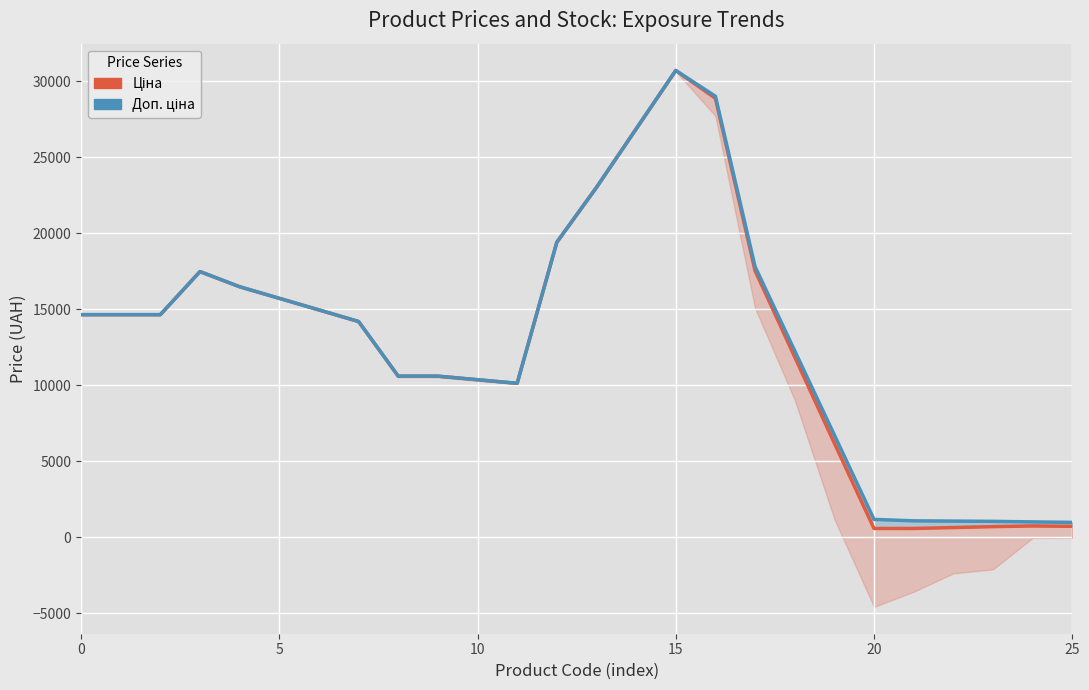

What is the difference between the Доп. ціна values at 15 and 19?

23978.6